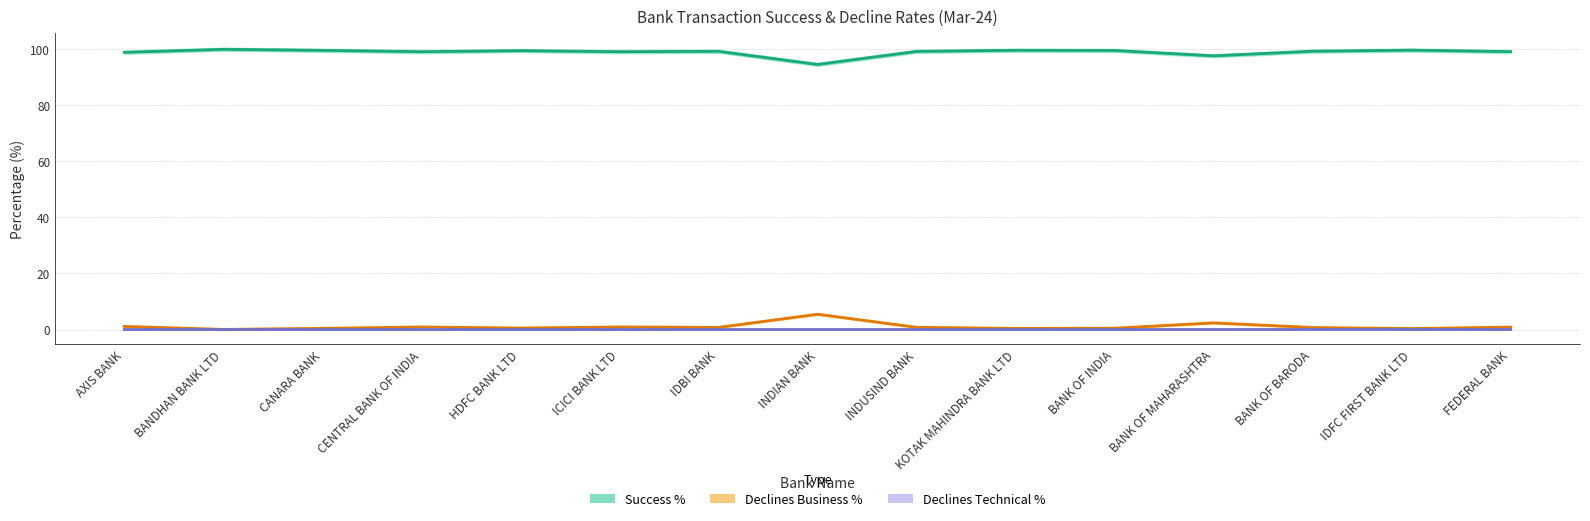

Reading right to left, extract all data points from this chart.

Success %: FEDERAL BANK=99.1	IDFC FIRST BANK LTD=99.6	BANK OF BARODA=99.3	BANK OF MAHARASHTRA=97.6	BANK OF INDIA=99.5	KOTAK MAHINDRA BANK LTD=99.6	INDUSIND BANK=99.2	INDIAN BANK=94.5	IDBI BANK=99.2	ICICI BANK LTD=99.1	HDFC BANK LTD=99.5	CENTRAL BANK OF INDIA=99.1	CANARA BANK=99.6	BANDHAN BANK LTD=99.9	AXIS BANK=98.9
Declines Business %: FEDERAL BANK=0.9	IDFC FIRST BANK LTD=0.3	BANK OF BARODA=0.7	BANK OF MAHARASHTRA=2.4	BANK OF INDIA=0.5	KOTAK MAHINDRA BANK LTD=0.4	INDUSIND BANK=0.8	INDIAN BANK=5.5	IDBI BANK=0.8	ICICI BANK LTD=0.9	HDFC BANK LTD=0.5	CENTRAL BANK OF INDIA=0.9	CANARA BANK=0.4	BANDHAN BANK LTD=0.0	AXIS BANK=1.1
Declines Technical %: FEDERAL BANK=0.0	IDFC FIRST BANK LTD=0.0	BANK OF BARODA=0.0	BANK OF MAHARASHTRA=0.0	BANK OF INDIA=0.0	KOTAK MAHINDRA BANK LTD=0.0	INDUSIND BANK=0.0	INDIAN BANK=0.0	IDBI BANK=0.0	ICICI BANK LTD=0.0	HDFC BANK LTD=0.0	CENTRAL BANK OF INDIA=0.0	CANARA BANK=0.0	BANDHAN BANK LTD=0.0	AXIS BANK=0.0